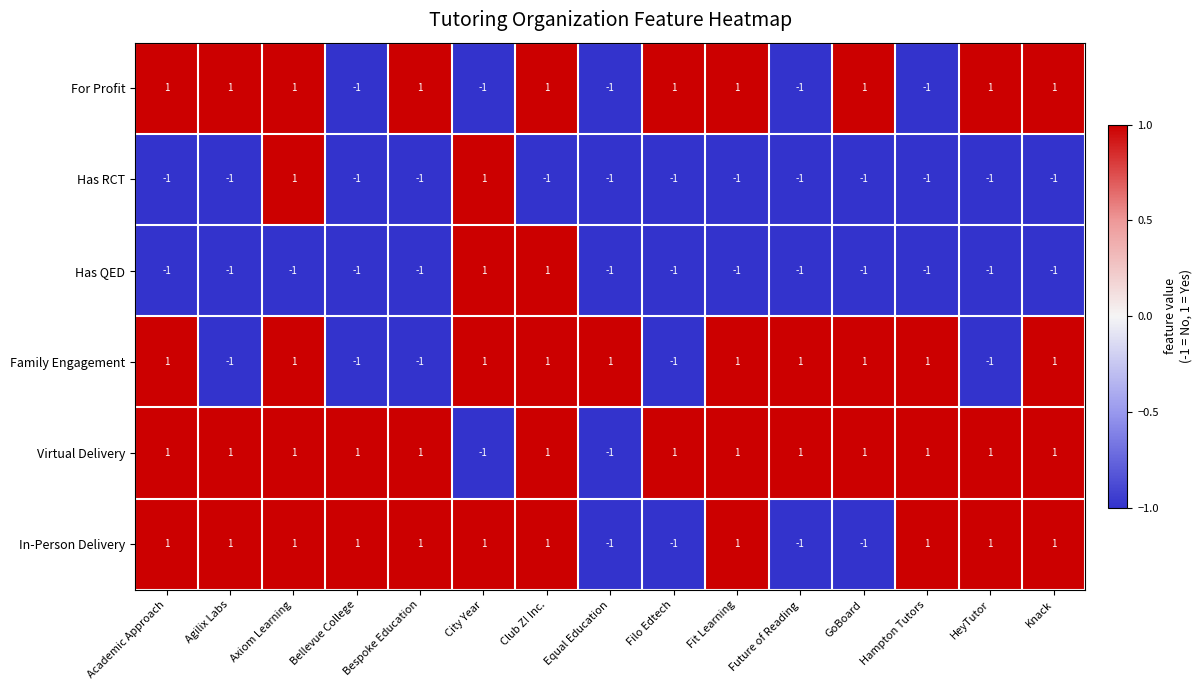

What is the sum of all In-Person Delivery values?

7